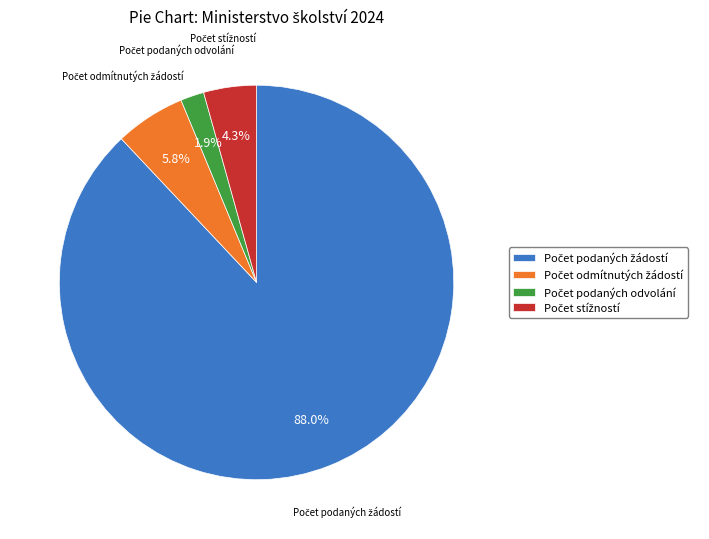

Does any single category account for the majority?

Yes